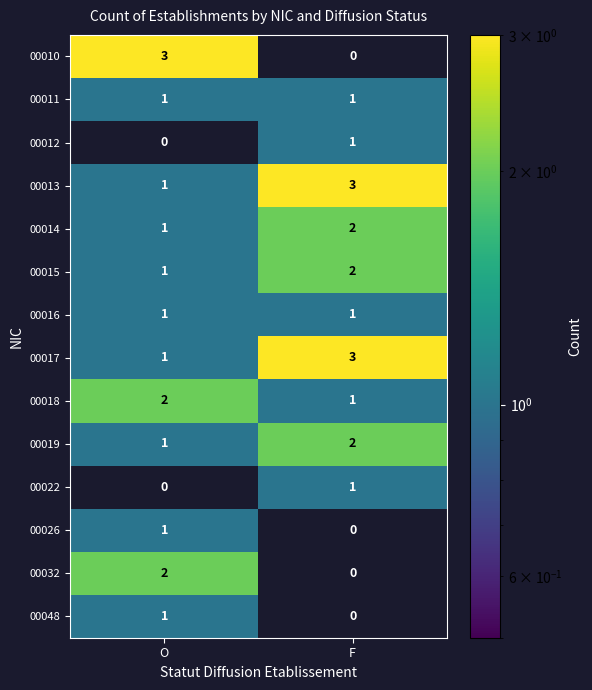

Is the value of 00016 at O greater than the value of 00026 at F?

Yes